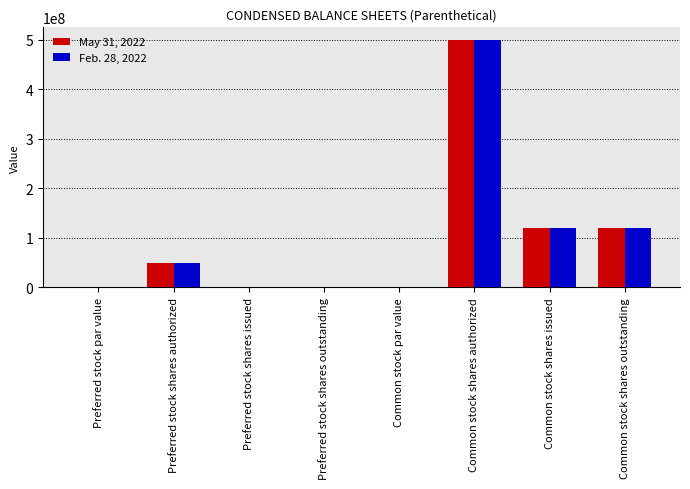

At which category is the sum across all series the highest?

Common stock shares authorized